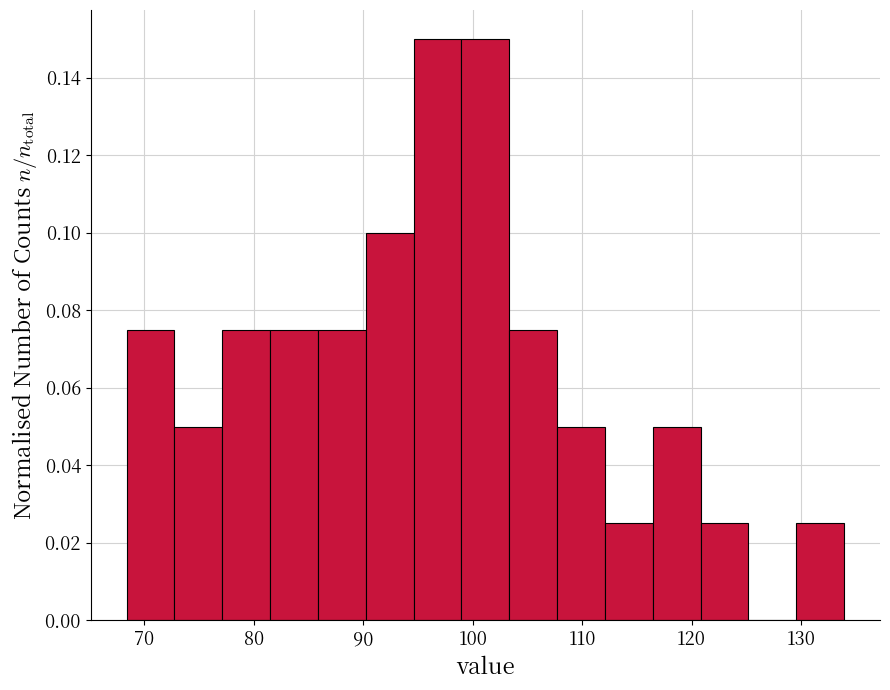

Reading left to right, transcribe this chart: for each bar, give the range it covers on the x-axis and its height. Neither the bar edges nor the heights are printed on the chart, so give them approximately, as read against the axes.

68 to 73: 0.076
73 to 77: 0.050
77 to 81: 0.076
81 to 86: 0.076
86 to 90: 0.076
90 to 95: 0.100
95 to 99: 0.150
99 to 103: 0.150
103 to 108: 0.076
108 to 112: 0.050
112 to 116: 0.026
116 to 121: 0.050
121 to 125: 0.026
125 to 130: 0
130 to 134: 0.026